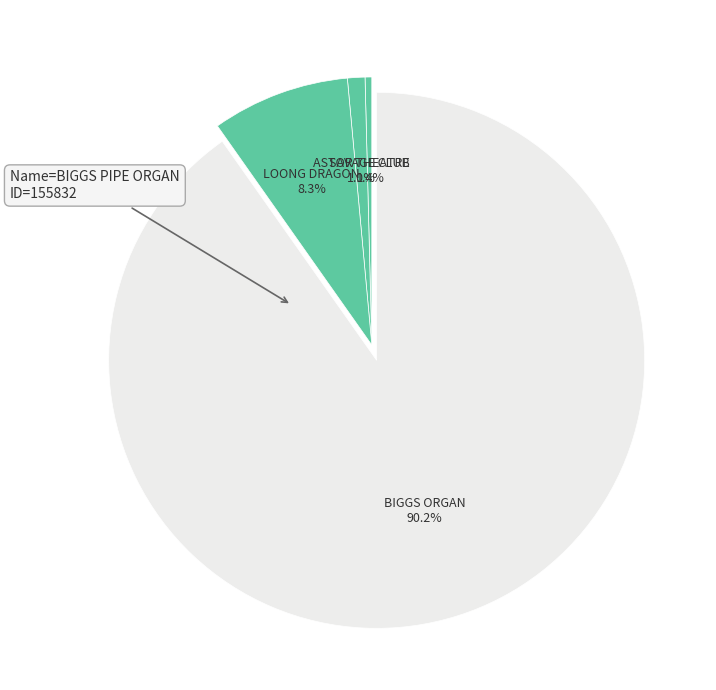

Count the number of slices in the pie.

4